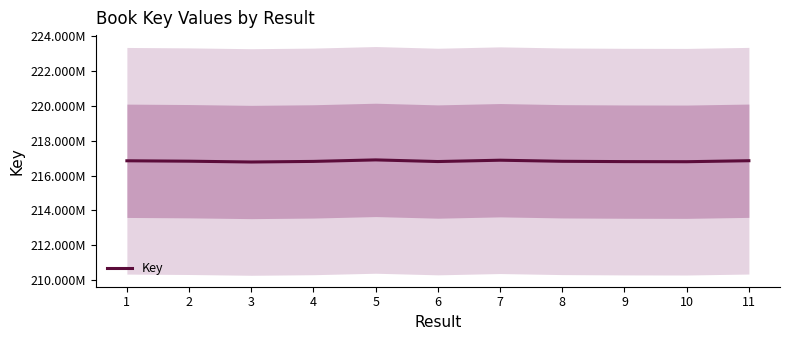

Approximately how many times larger is the value at 1 compared to 5?

1.0